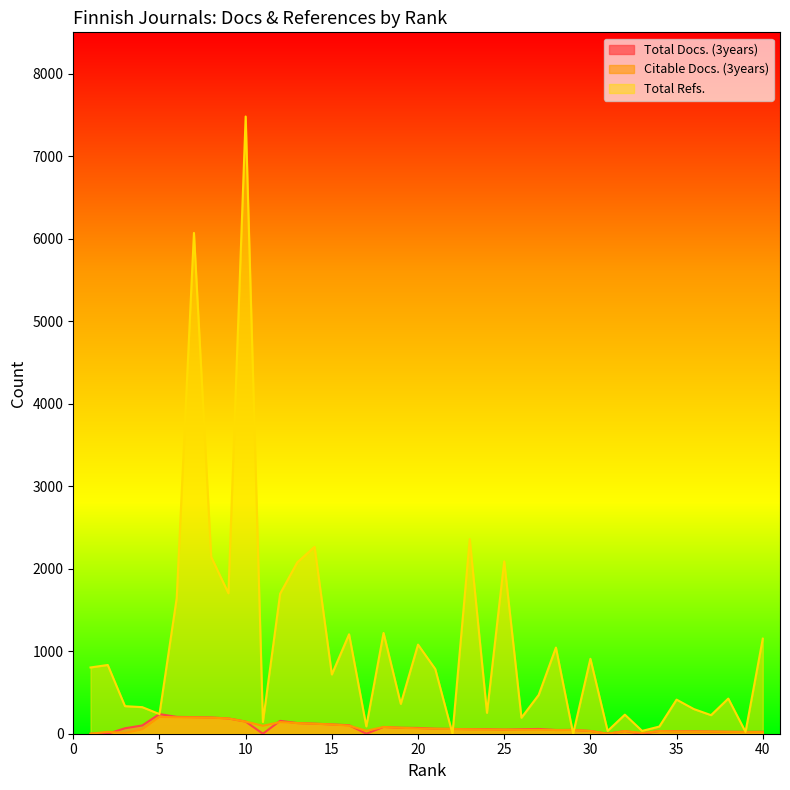

How many positive values does the Citable Docs. (3years) series have?

38